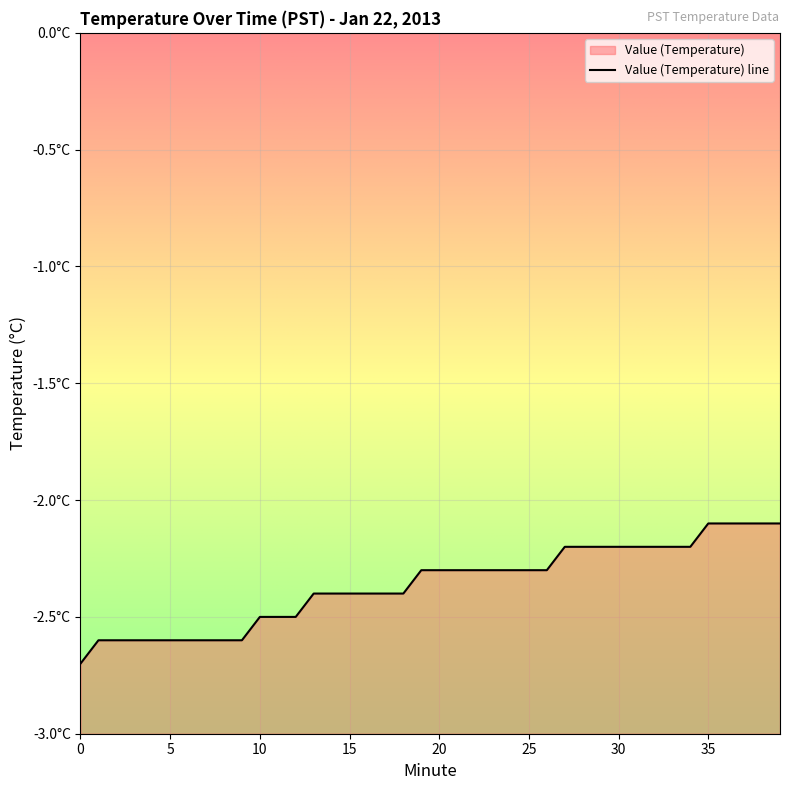

What is the difference between the maximum and minimum values?

0.6